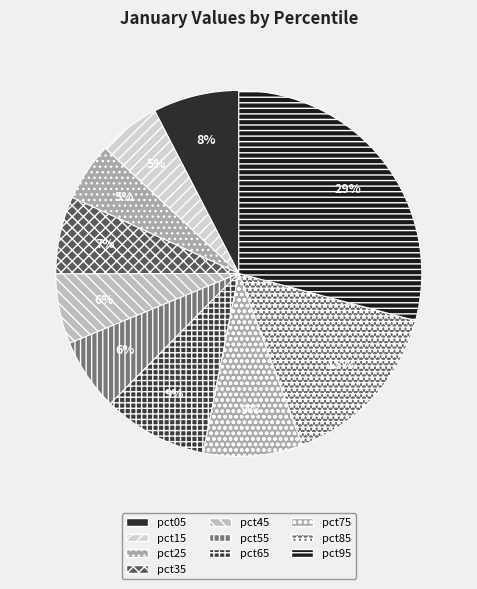

What percentage is the pct55 slice, to the nearest percent?

6%